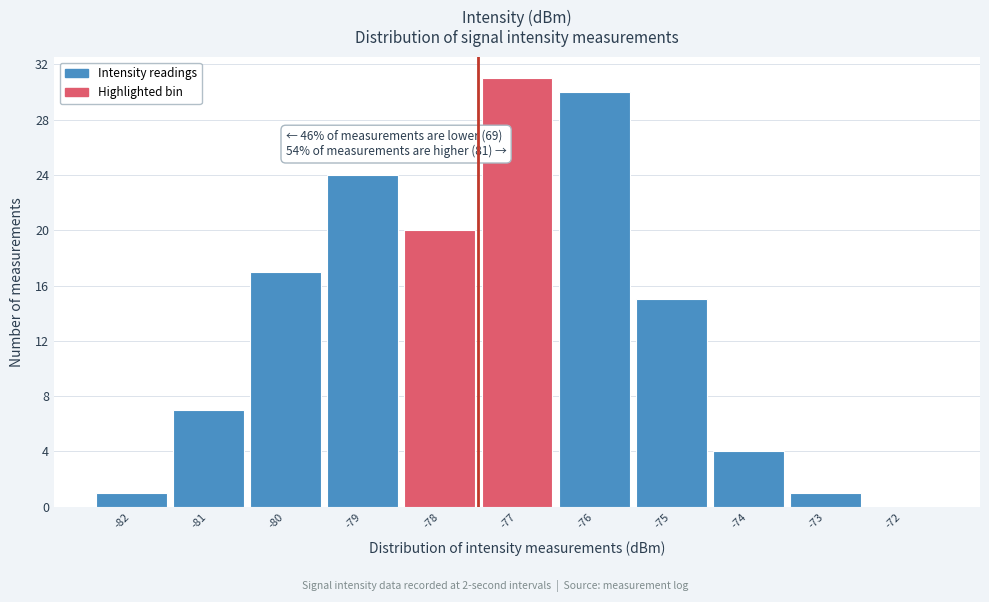

Over which range of the x-axis is the bar tallest?

-77.5 to -76.5